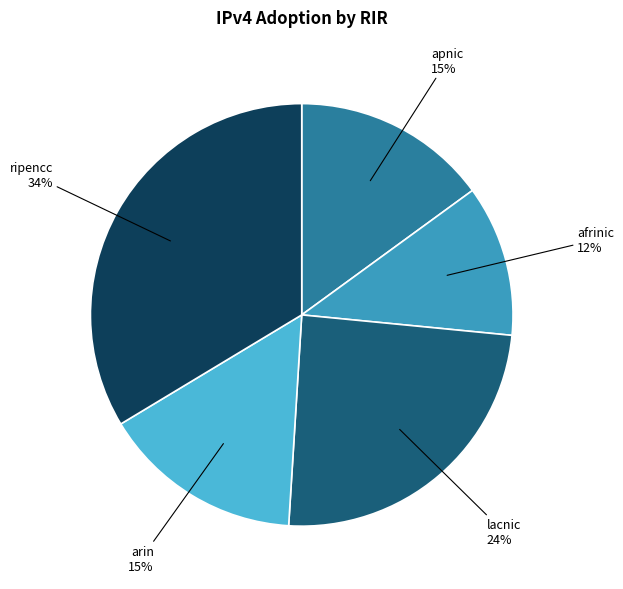

How many segments does this pie chart have?

5